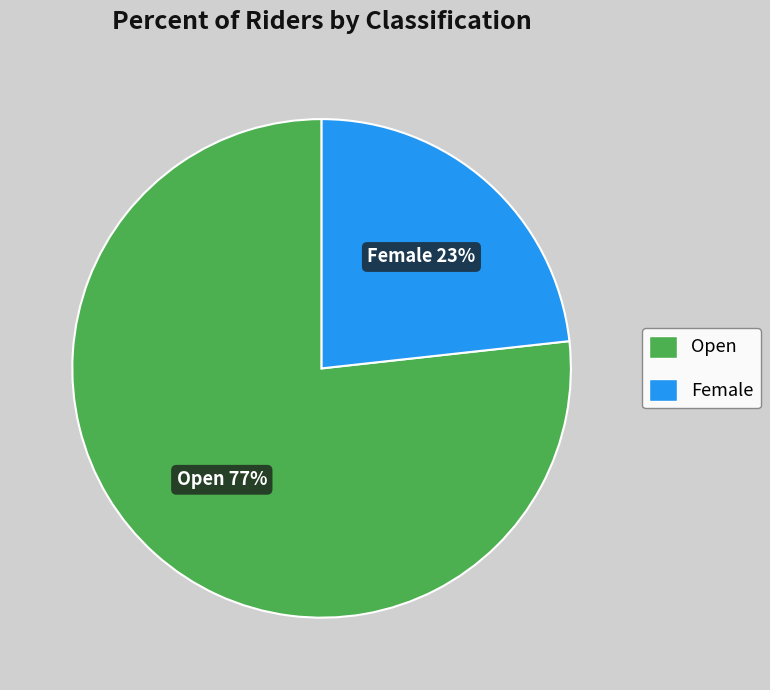

To the nearest percent, what portion does Female represent?

23%